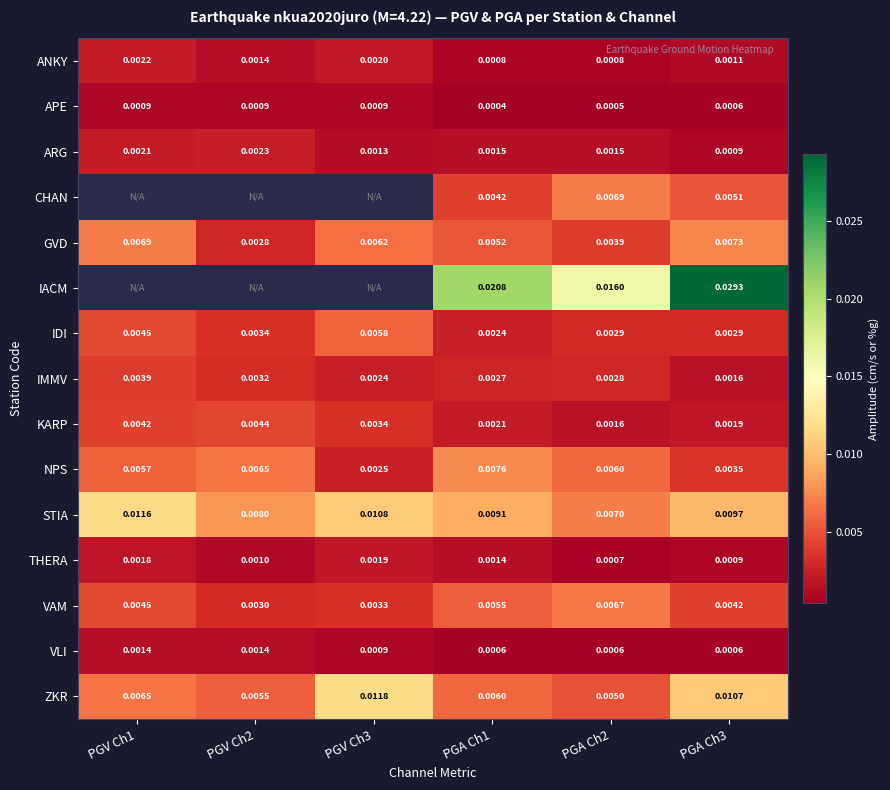

At how many categories does at least one series exceed 0?

6